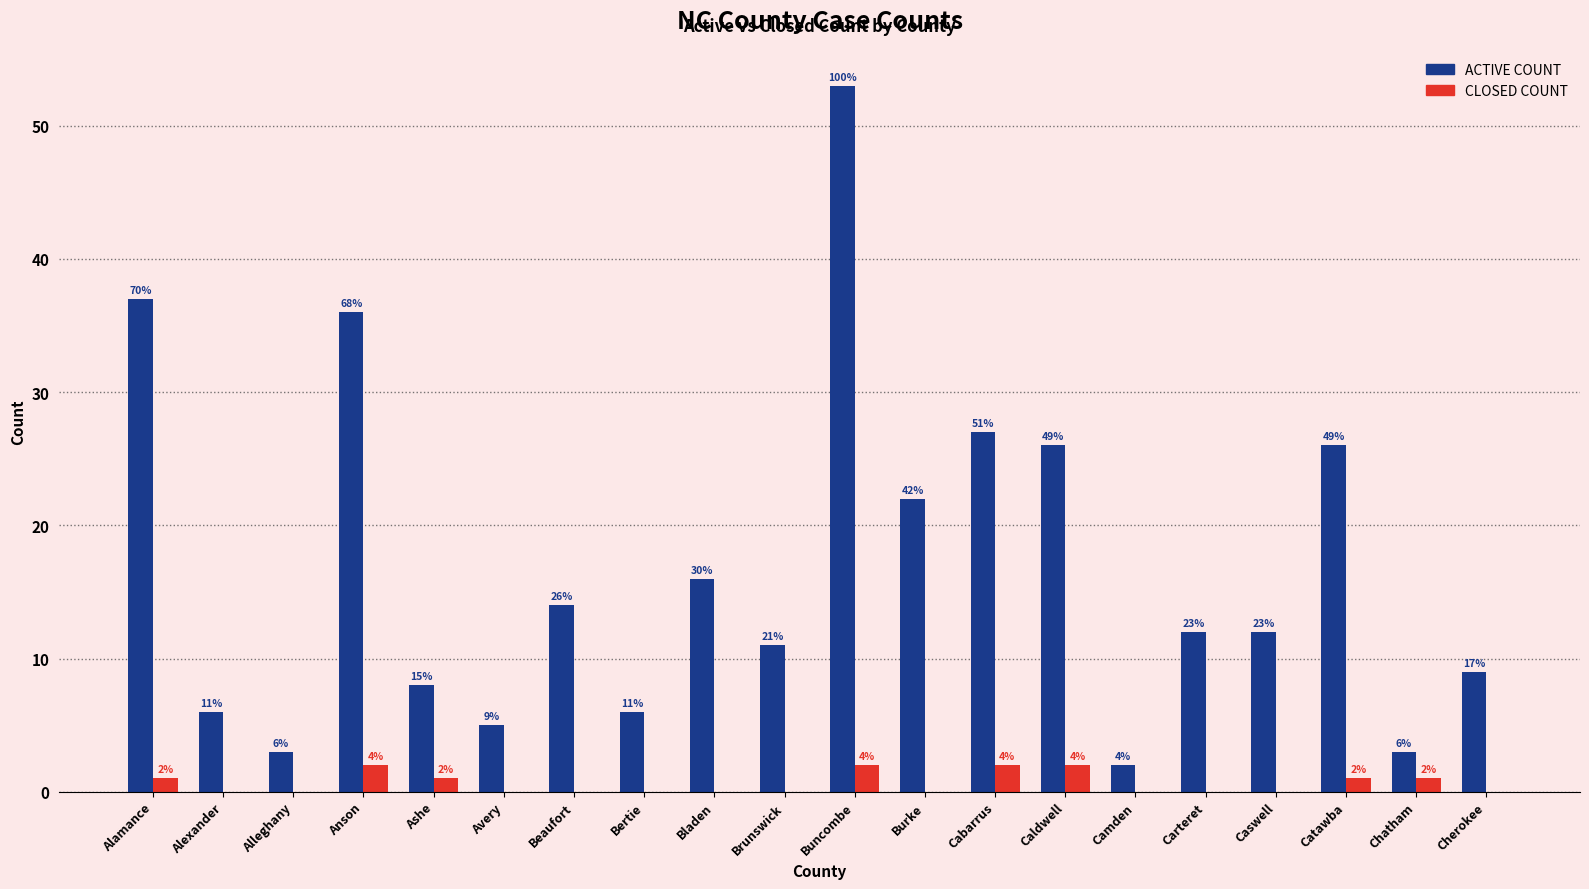

Which category has the lowest value in the CLOSED COUNT series?

Alexander